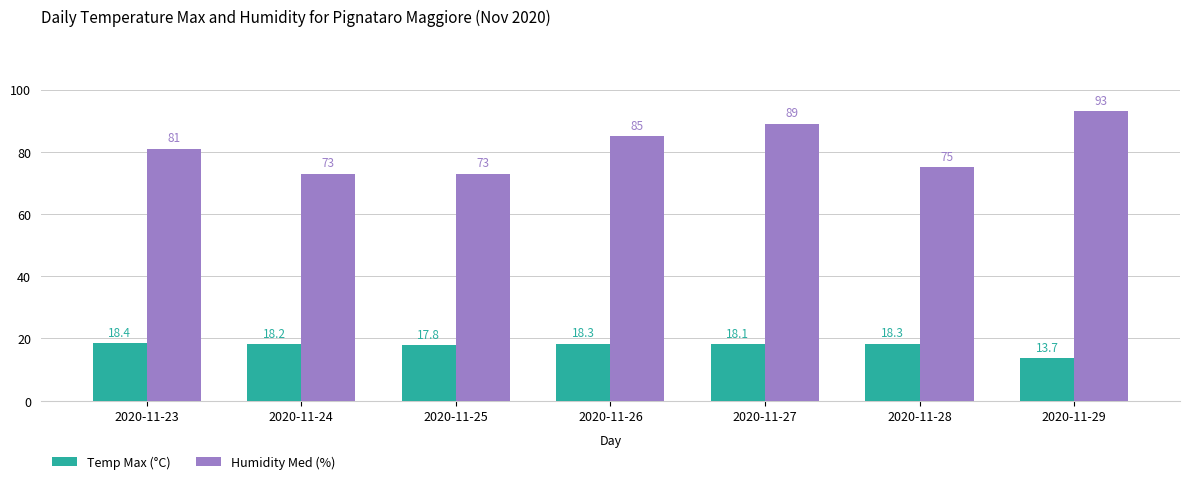

What value does the Temp Max (°C) series have at 2020-11-25?

17.8